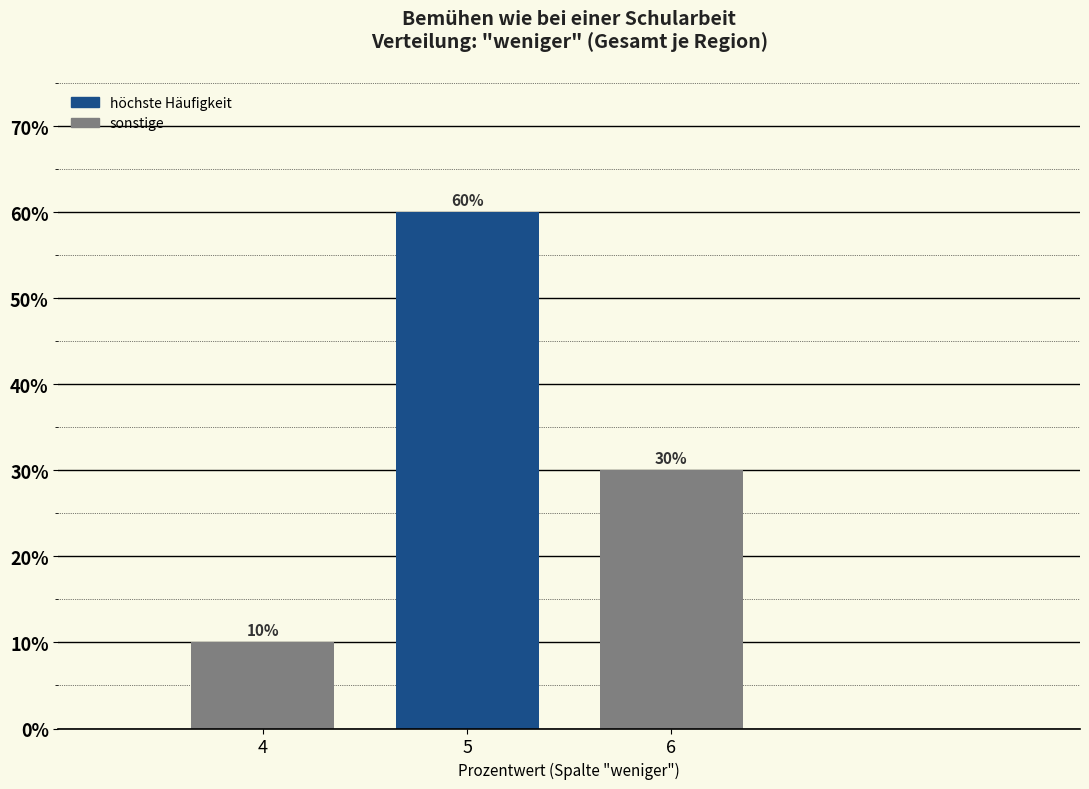

Reading right to left, list all the values displayed in this chart.

30	60	10